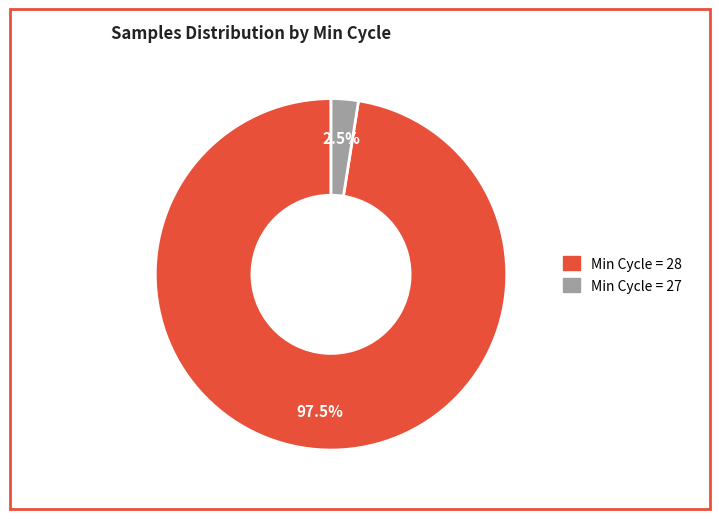

Is there a majority slice in this chart?

Yes